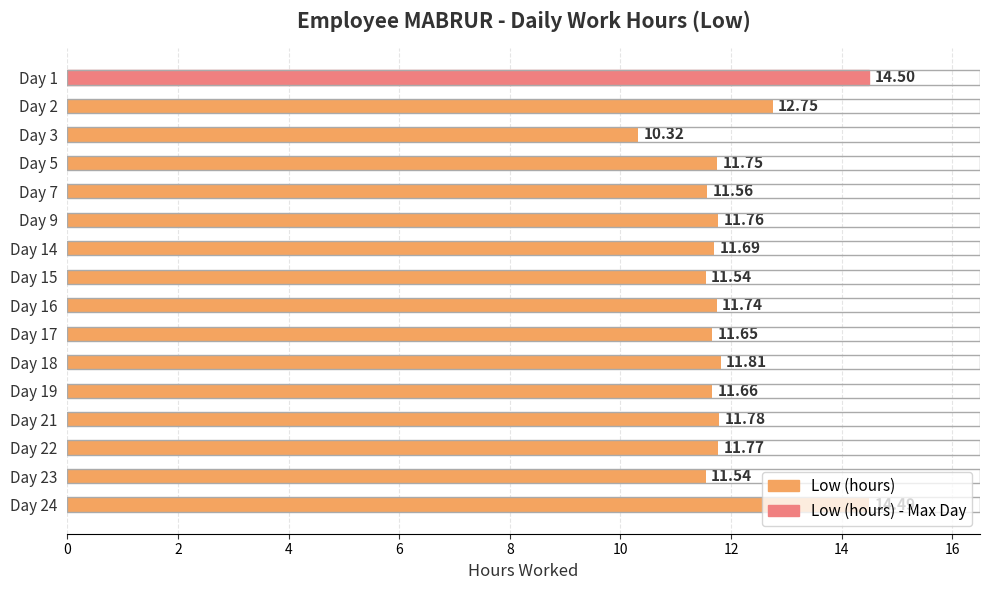

Between Day 5 and Day 18, which is larger?

Day 18